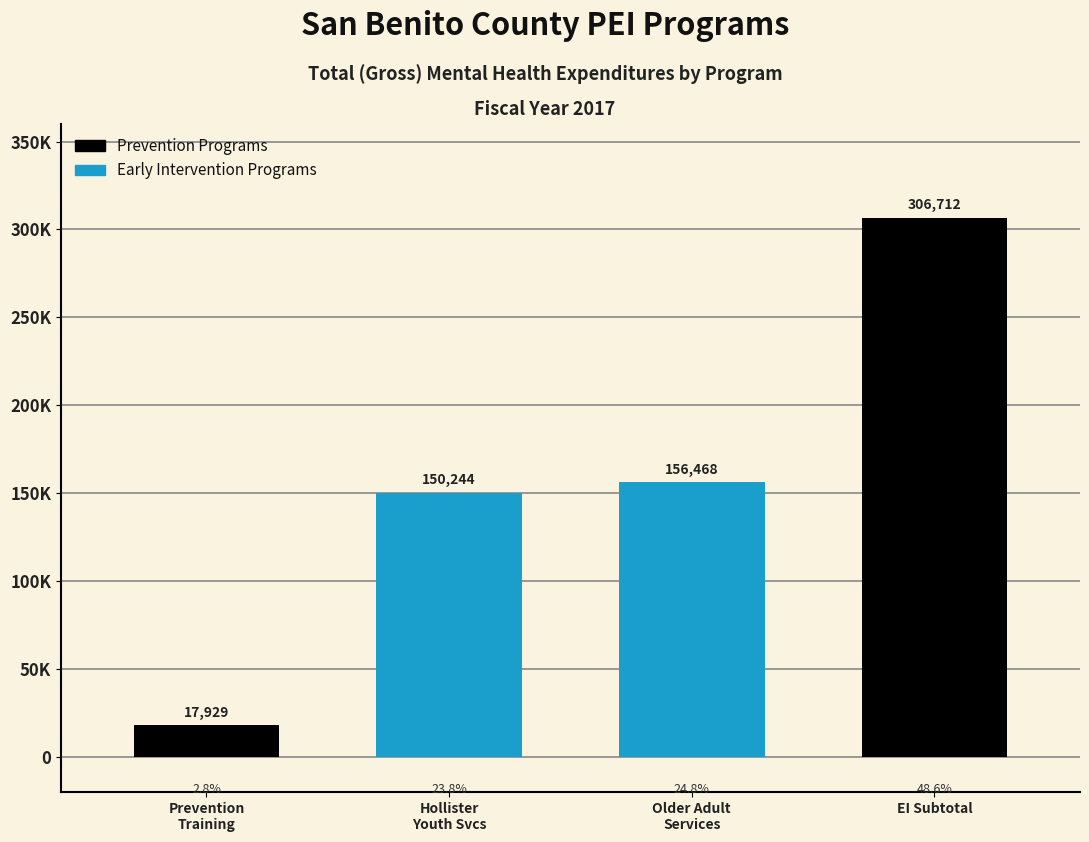

What is the smallest value displayed?

17929